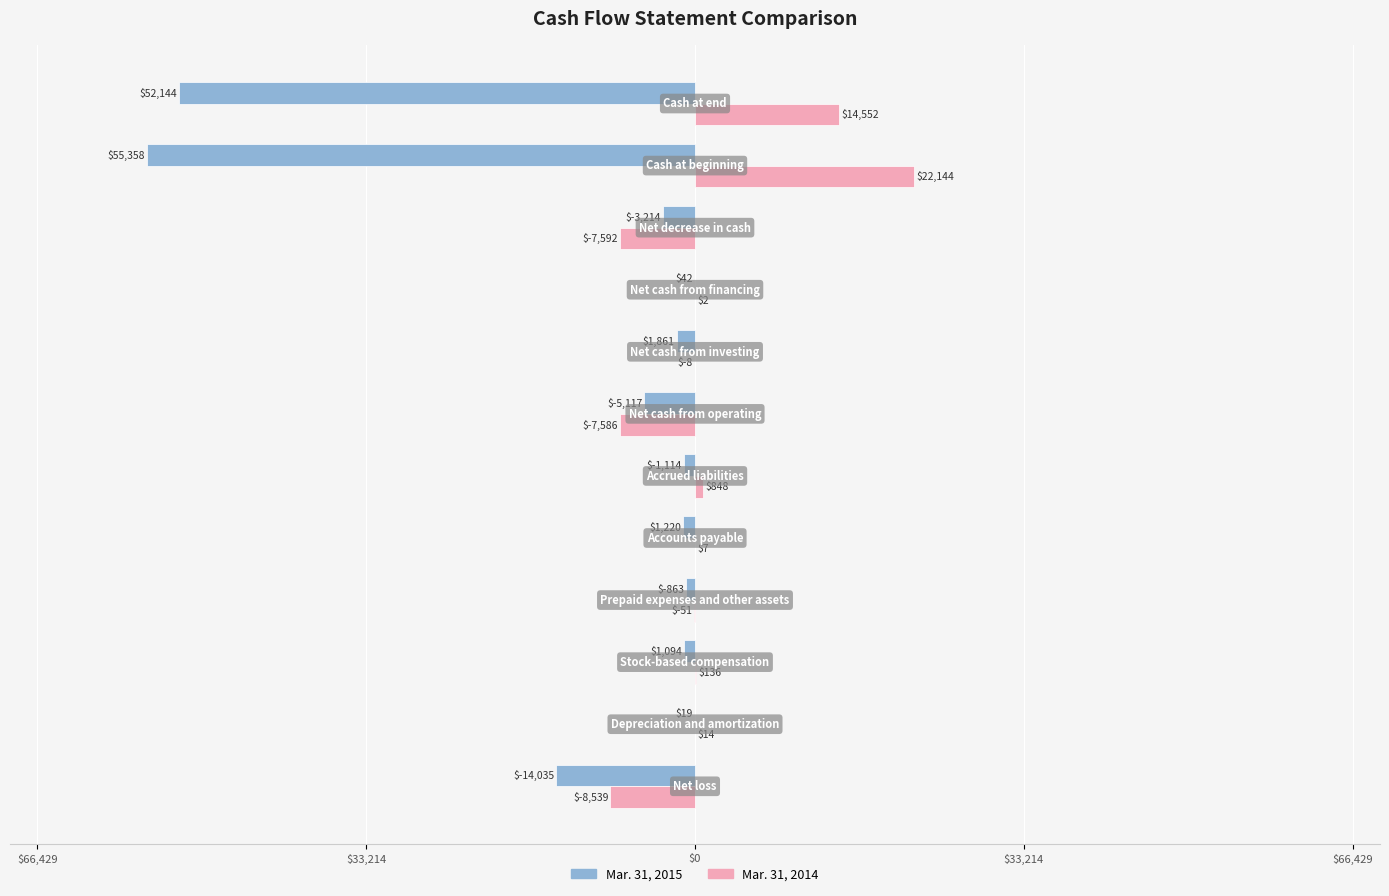

What are all the series names shown in the legend?

Mar. 31, 2015, Mar. 31, 2014